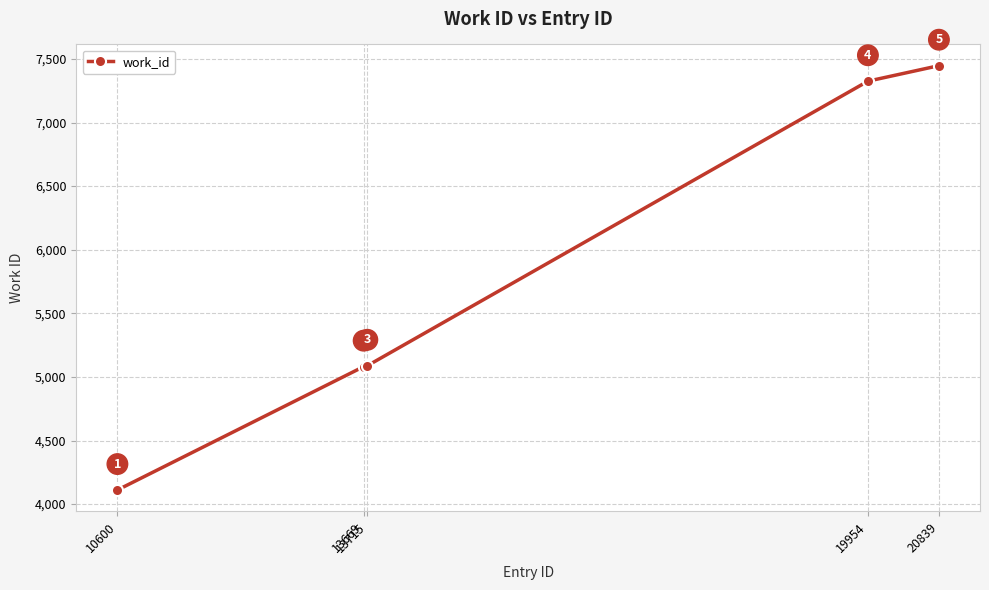

Is this an area chart (filled region under the line)?

No